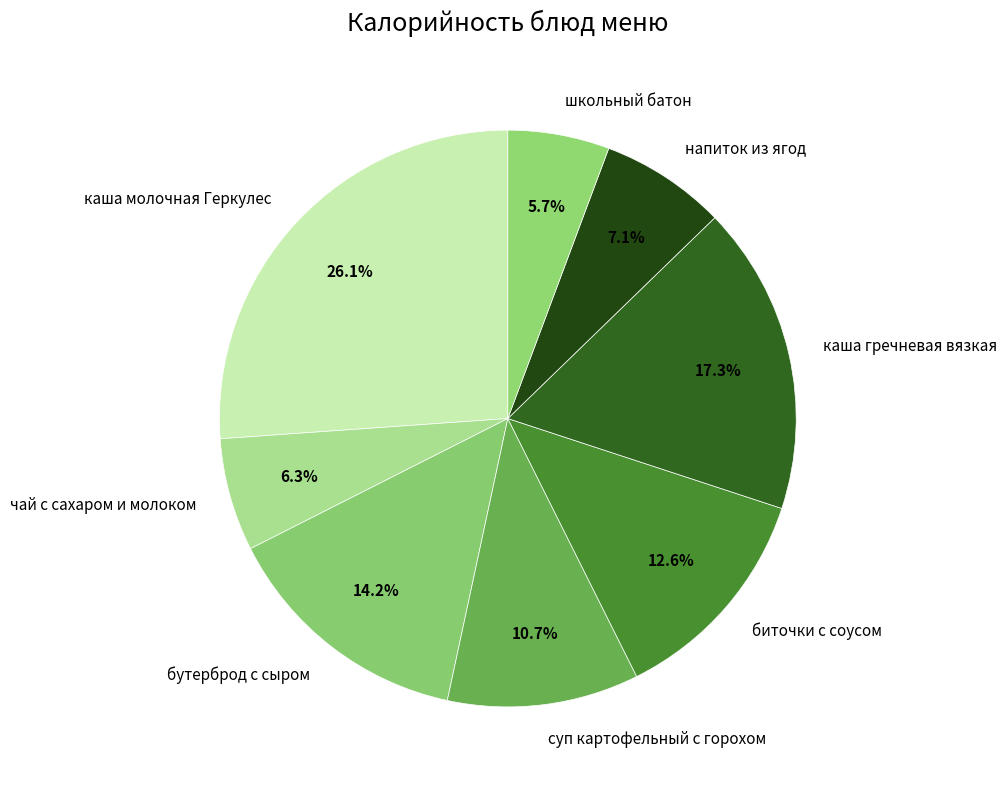

Which category has the biggest portion of the pie?

каша молочная Геркулес